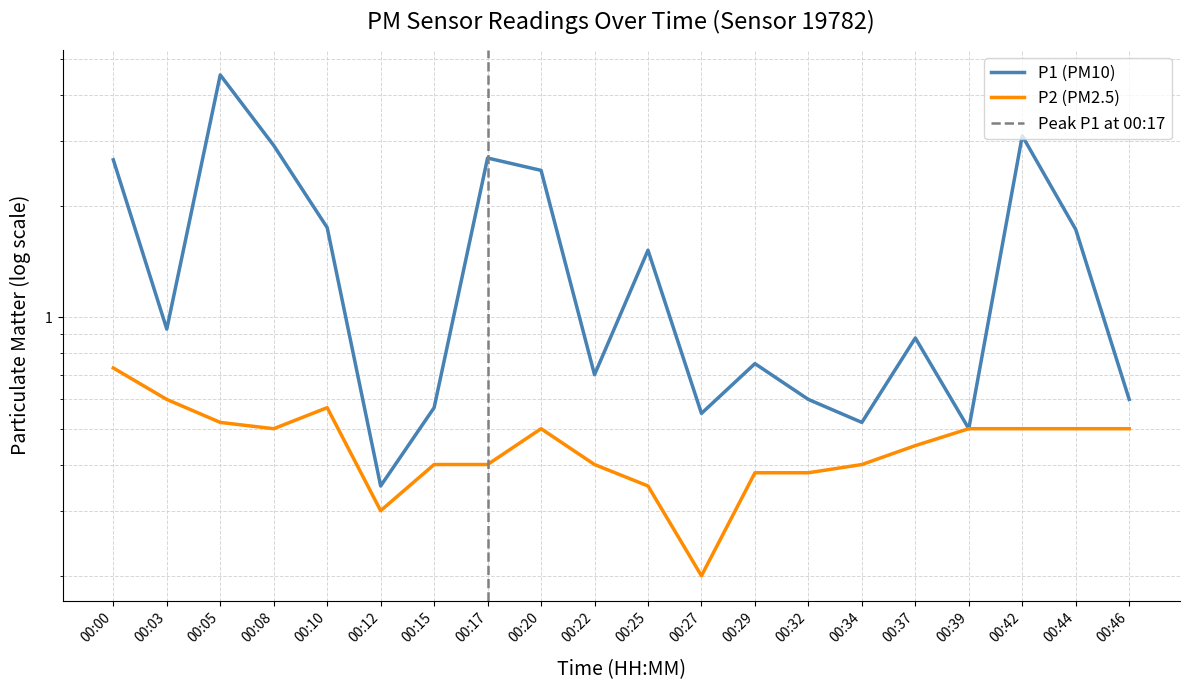

At which category is the sum across all series the highest?

00:05